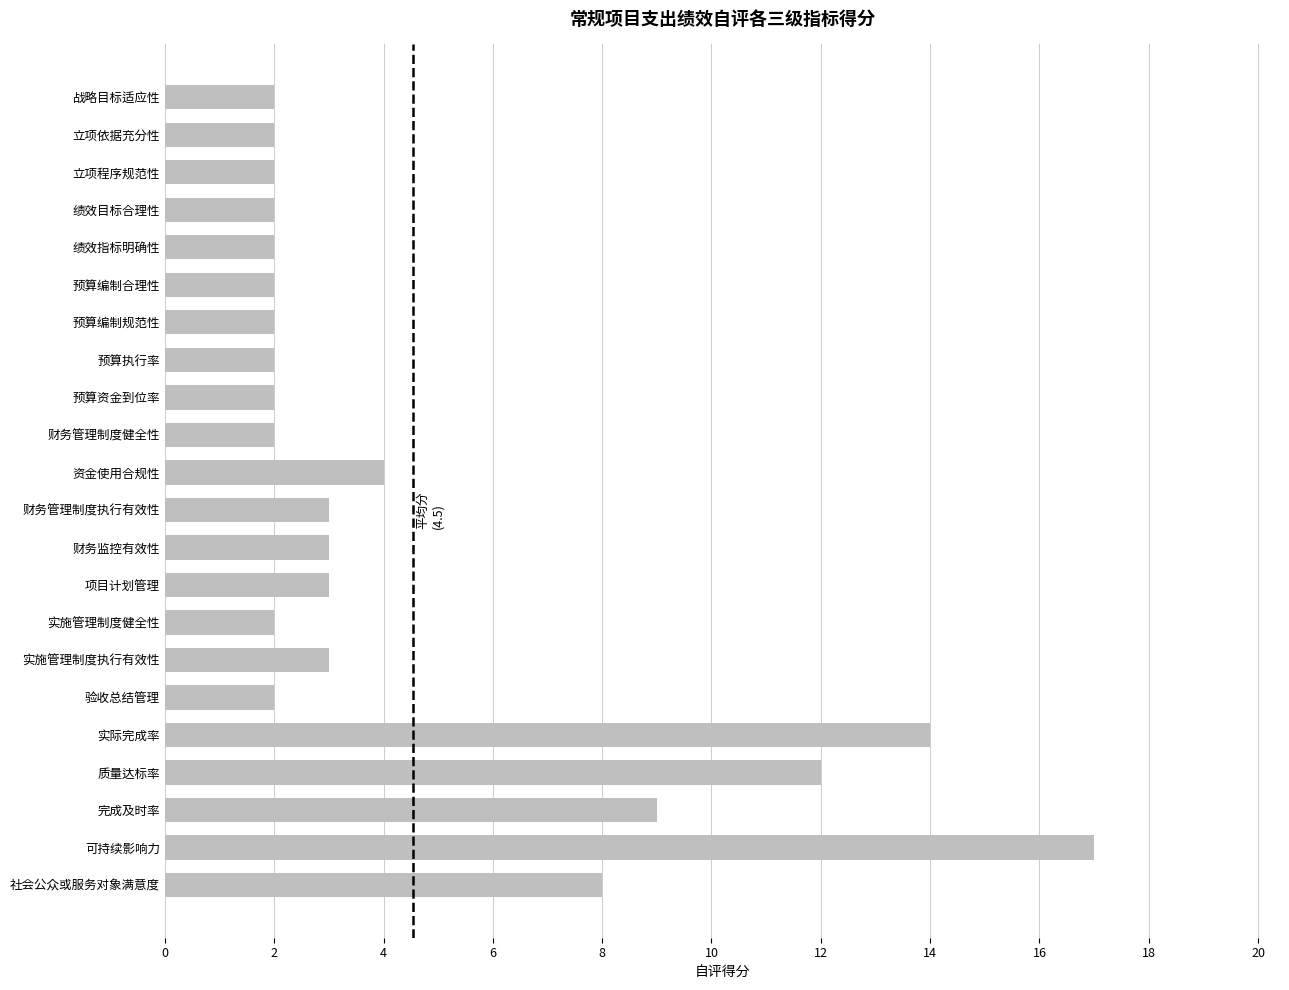

Between 实际完成率 and 绩效目标合理性, which is larger?

实际完成率